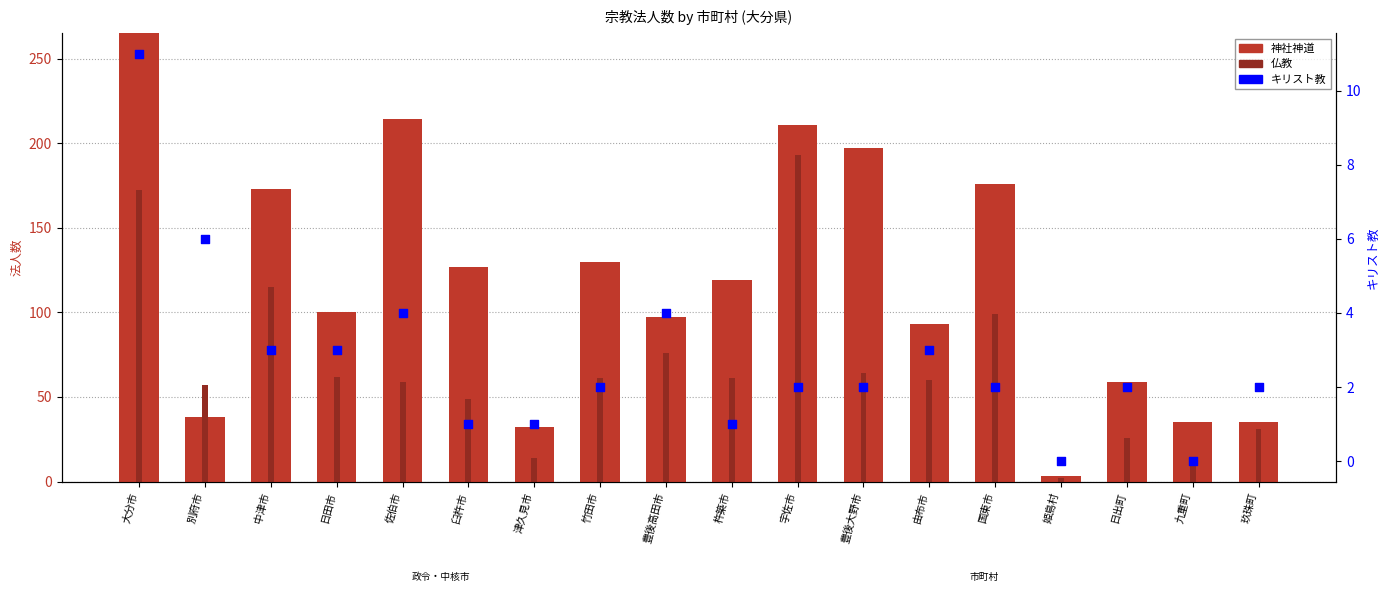

At which category is the sum across all series the highest?

大分市